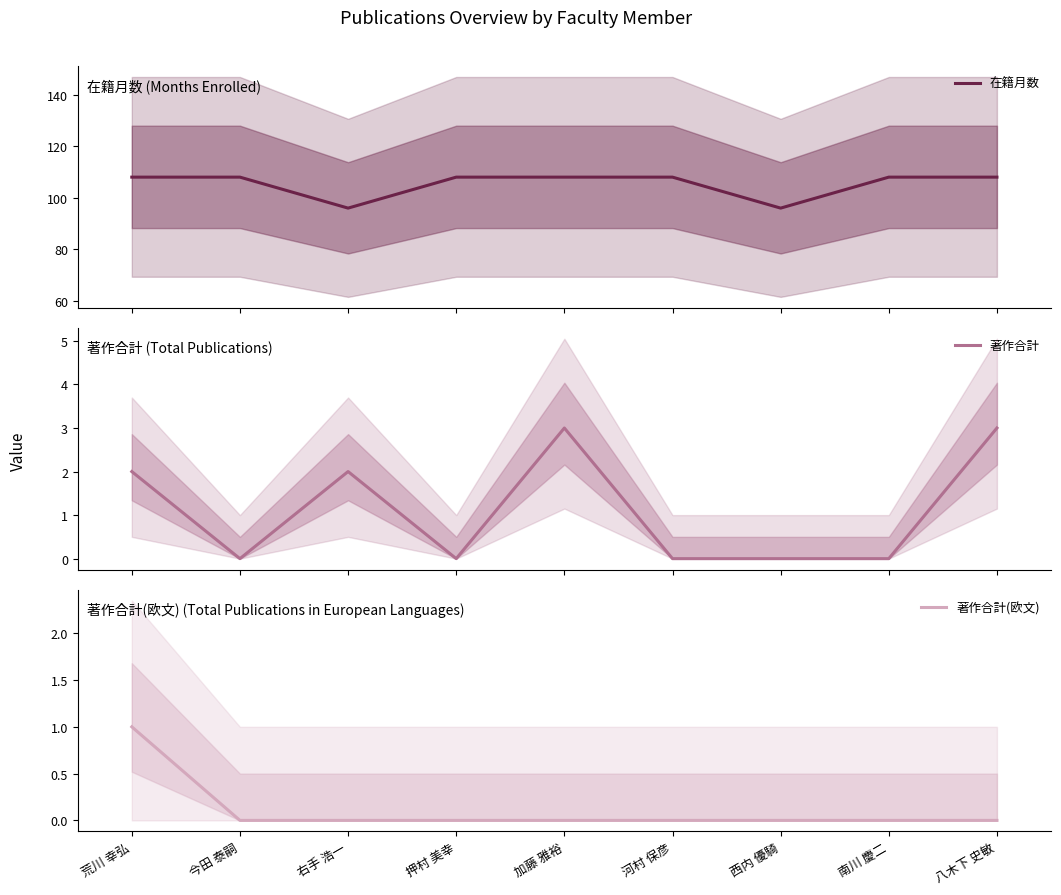

Count the 著作合計 values in the range 0 to 2.

7